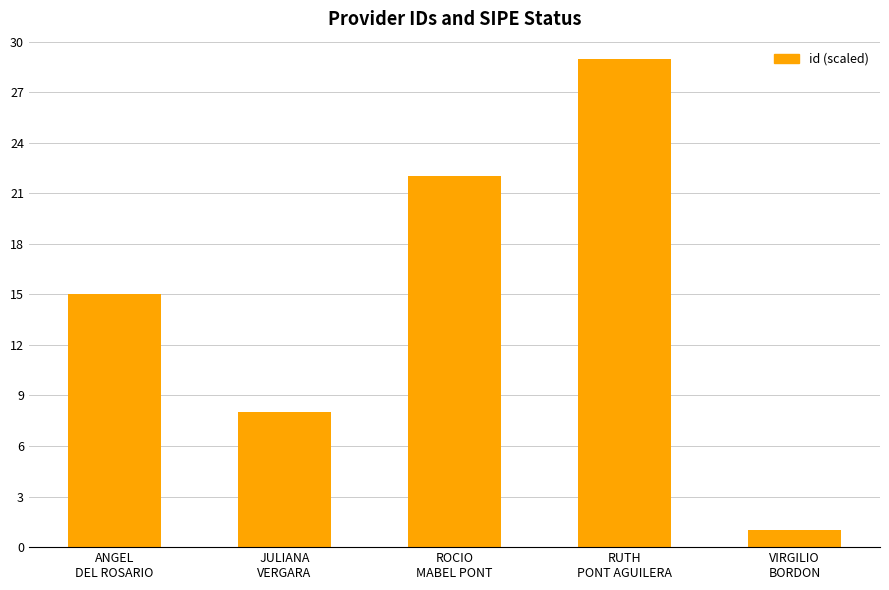

Reading left to right, list all the values displayed in this chart.

15	8	22	29	1